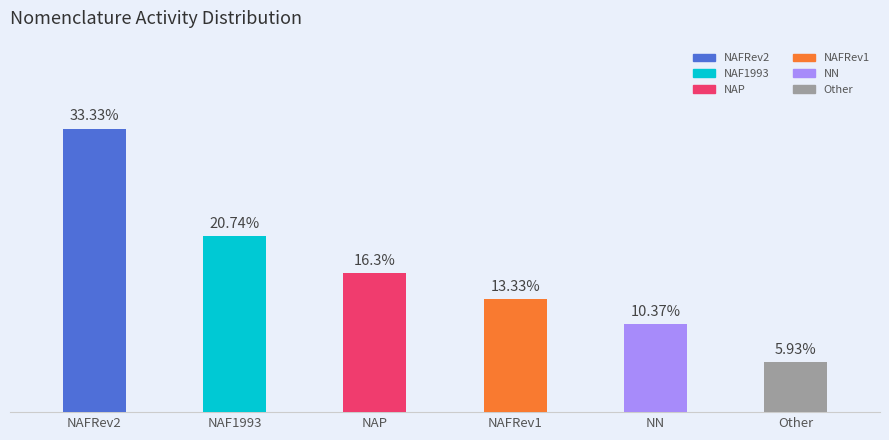

Where is the data nearest to the value 26?

NAF1993